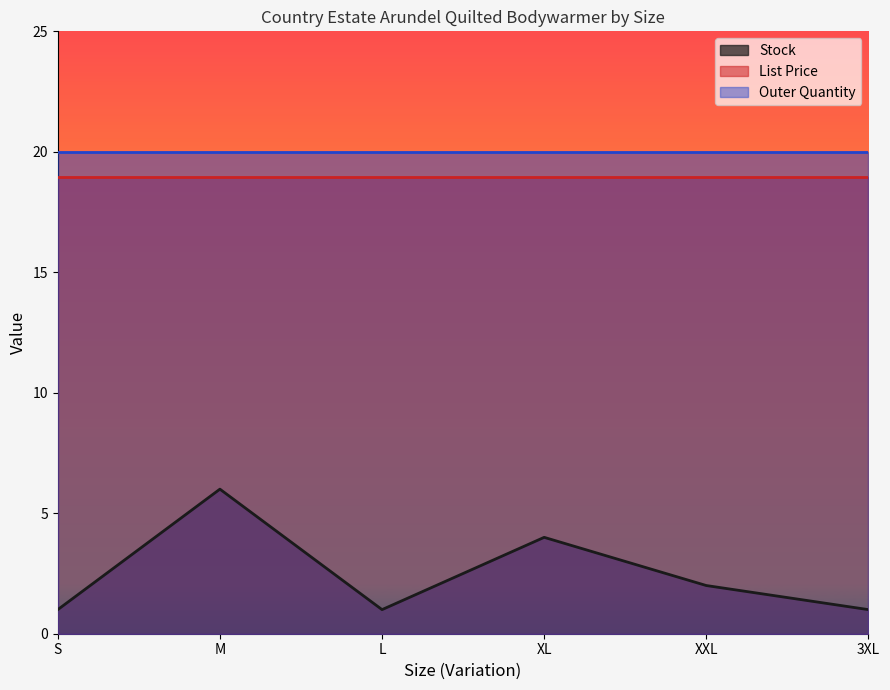

What is the lowest value of the List Price series?

18.9